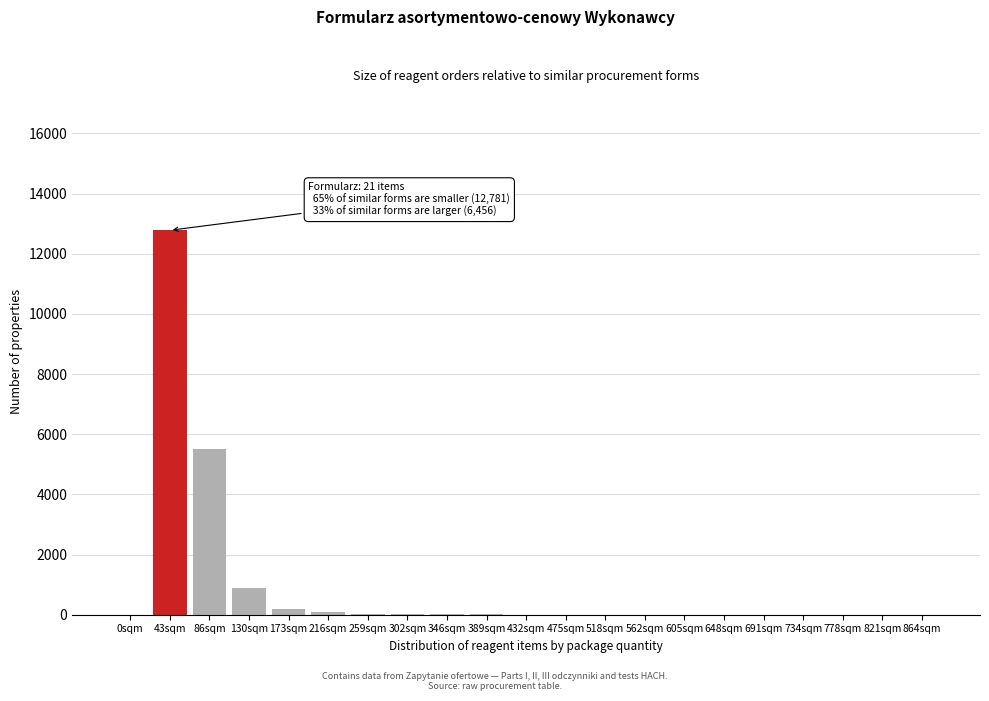

At which label is the value closest to 6390?

86sqm